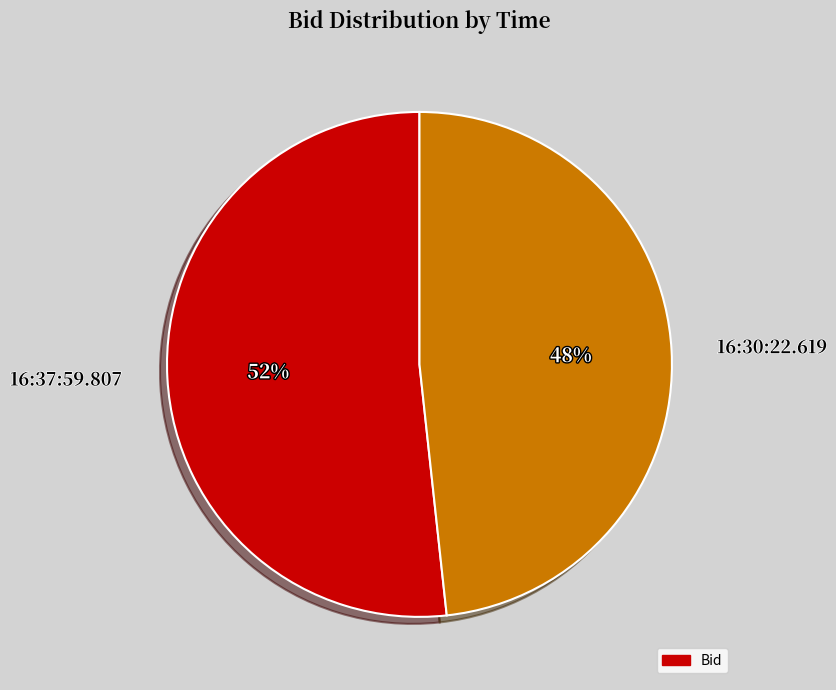

Is the sum of 16:37:59.807 and 16:30:22.619 greater than half?

Yes